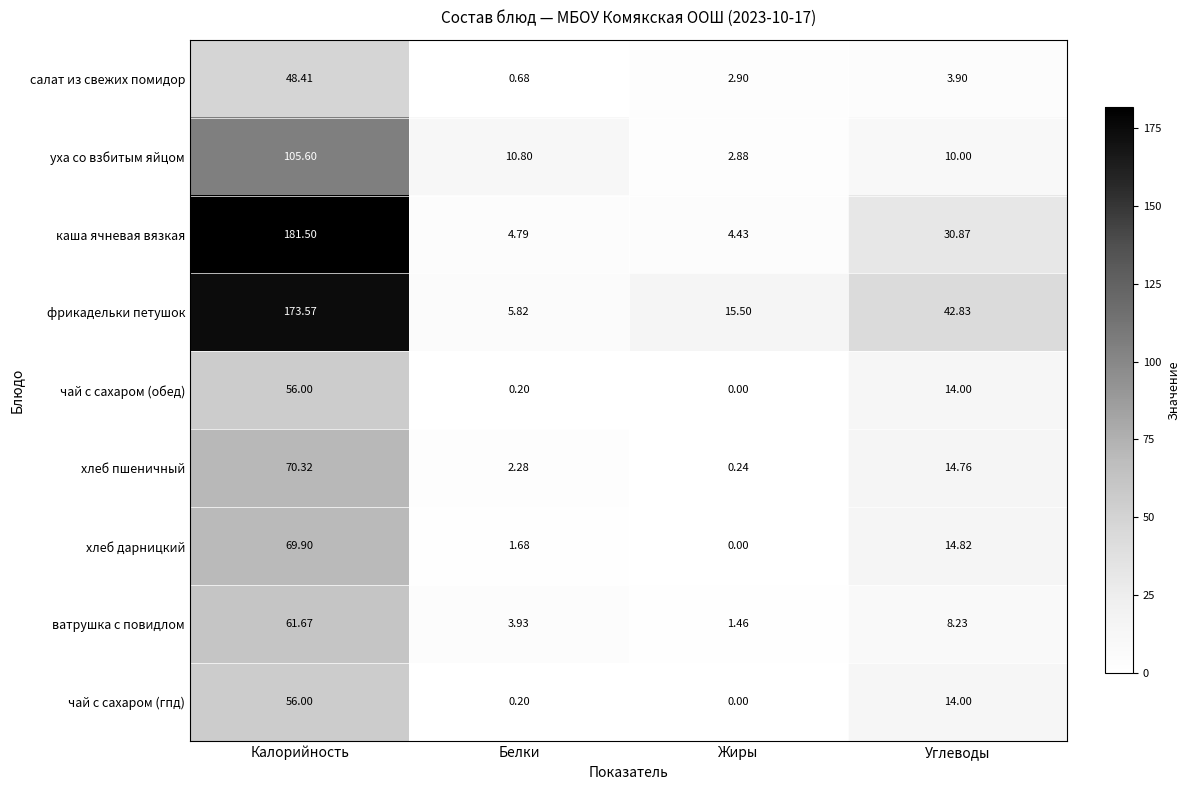

Where is чай с сахаром (обед) nearest to the value 28?

Углеводы